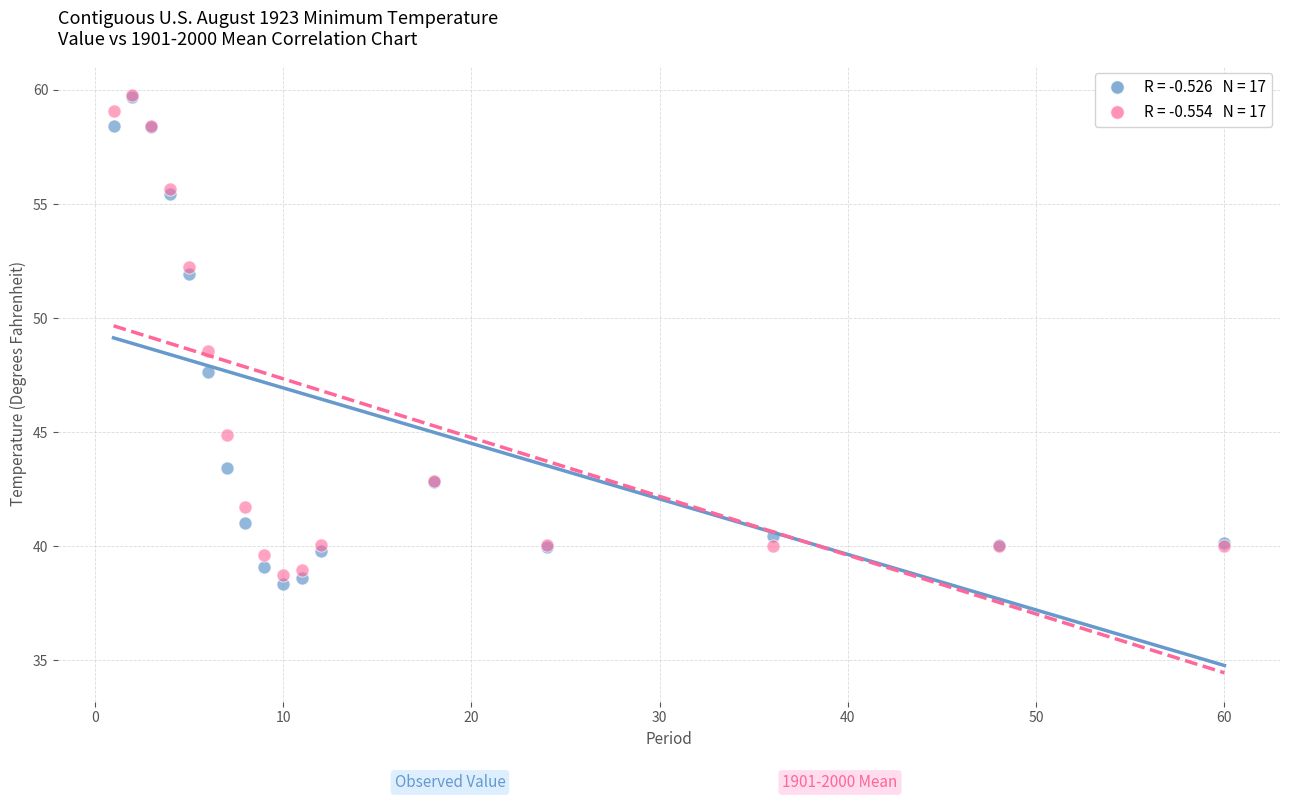

Across all series, what Y value is closest to 49?

48.5